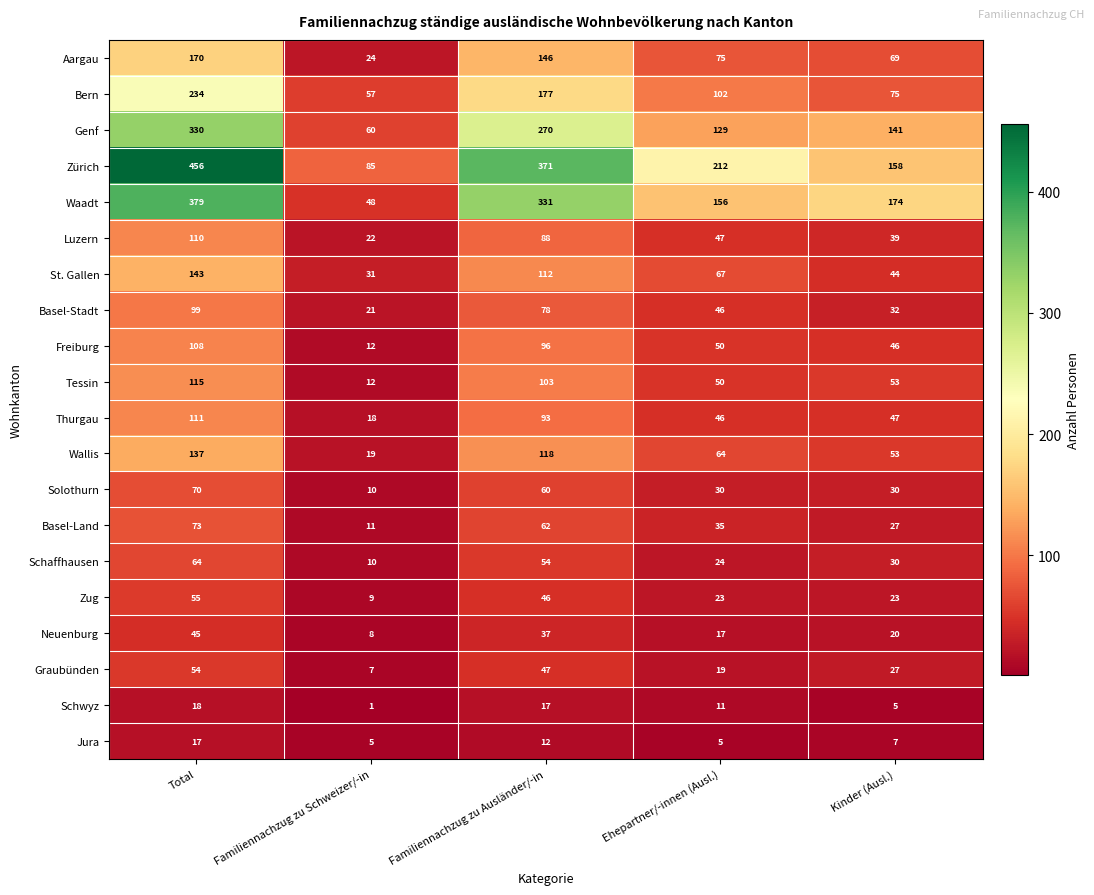

What is the difference between the Jura values at Kinder (Ausl.) and Familiennachzug zu Ausländer/-in?

5